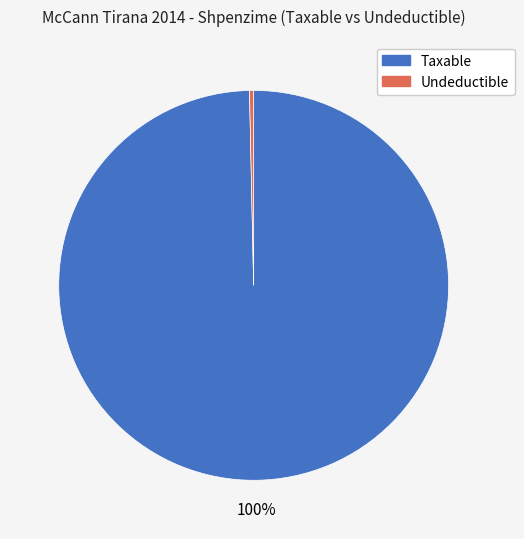

Is the sum of Taxable and Undeductible greater than half?

Yes